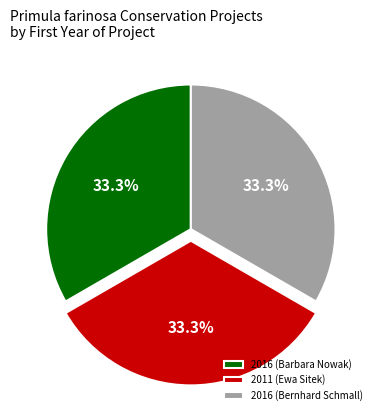

Is there any slice that represents more than half of the pie?

No